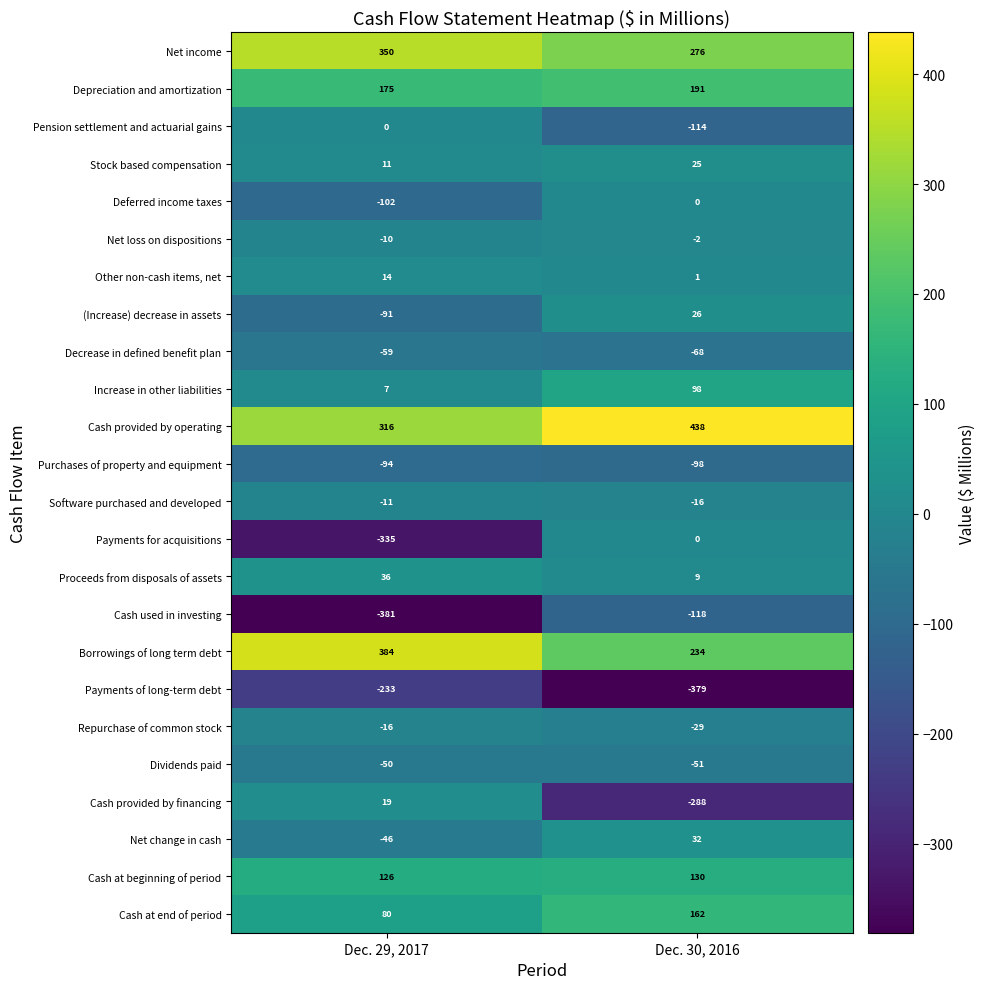

How many categories are shown in the chart?

2